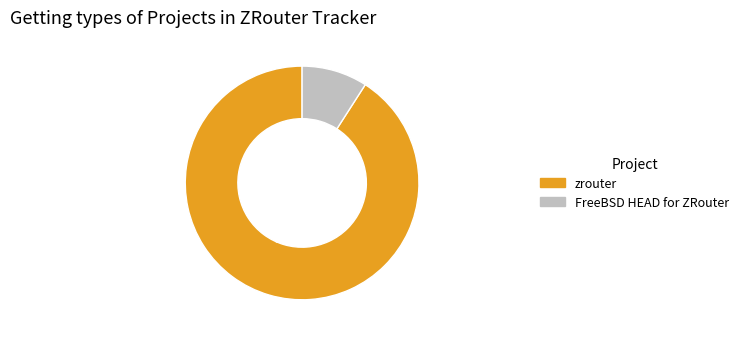

Which slice is the largest?

zrouter